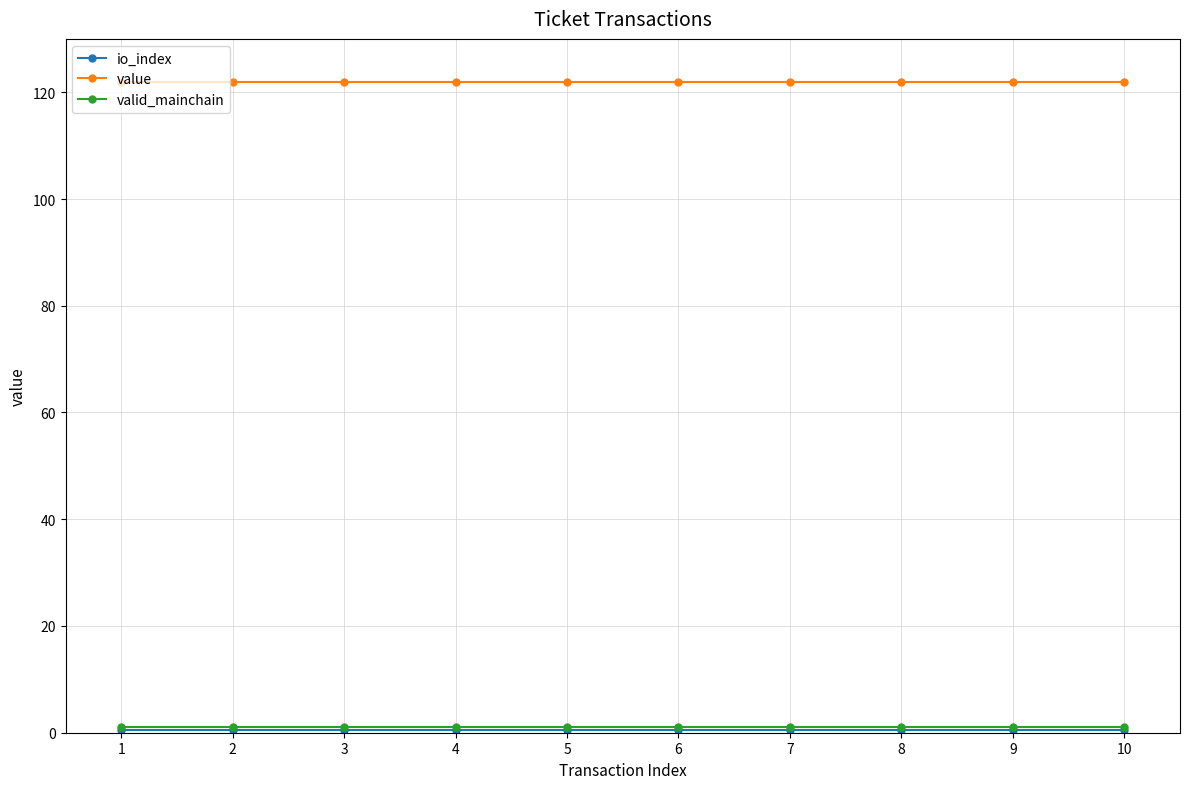

Which series has the largest total across all categories?

value